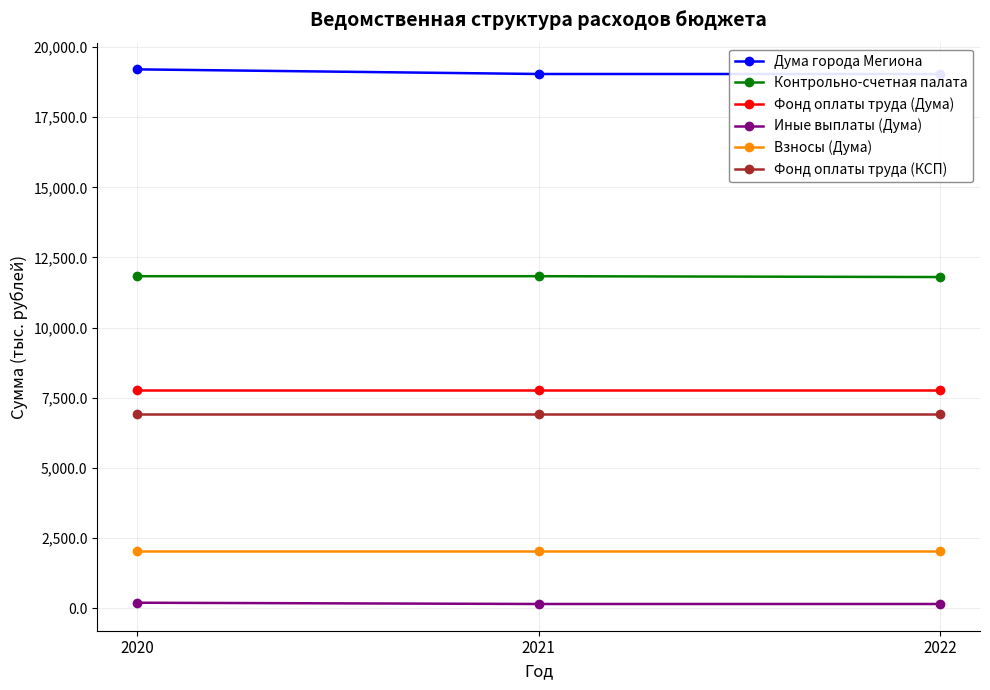

What are all the series names shown in the legend?

Дума города Мегиона, Контрольно-счетная палата, Фонд оплаты труда (Дума), Иные выплаты (Дума), Взносы (Дума), Фонд оплаты труда (КСП)